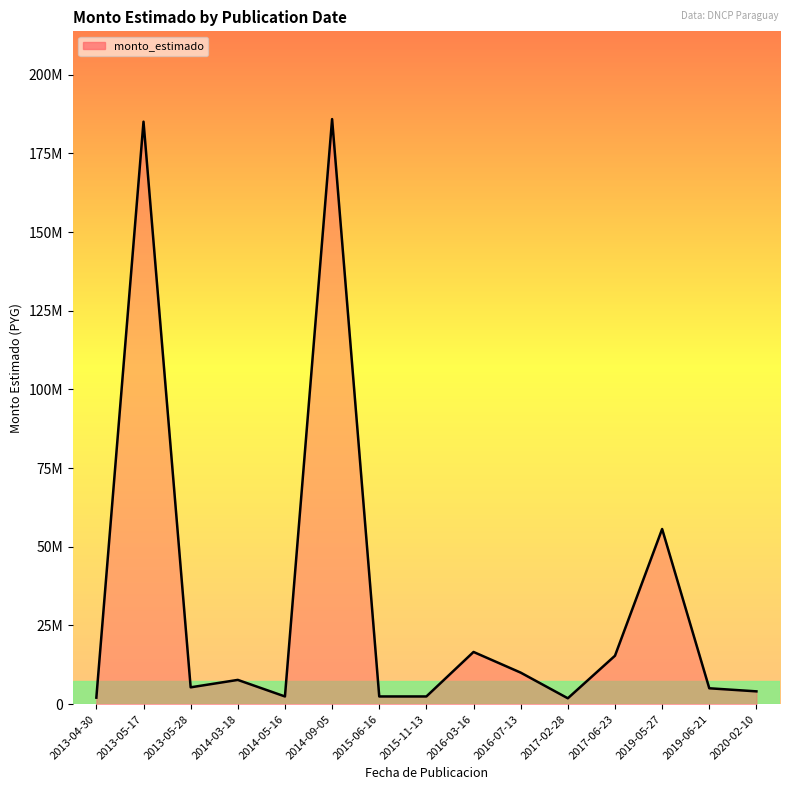

Reading left to right, what are all the values shown in this chart?

2013-04-30=2070000	2013-05-17=185061600	2013-05-28=5350000	2014-03-18=7710000	2014-05-16=2450000	2014-09-05=185882716	2015-06-16=2450000	2015-11-13=2450000	2016-03-16=16587900	2016-07-13=10021500	2017-02-28=1869000	2017-06-23=15389700	2019-05-27=55650000	2019-06-21=5050000	2020-02-10=4070000